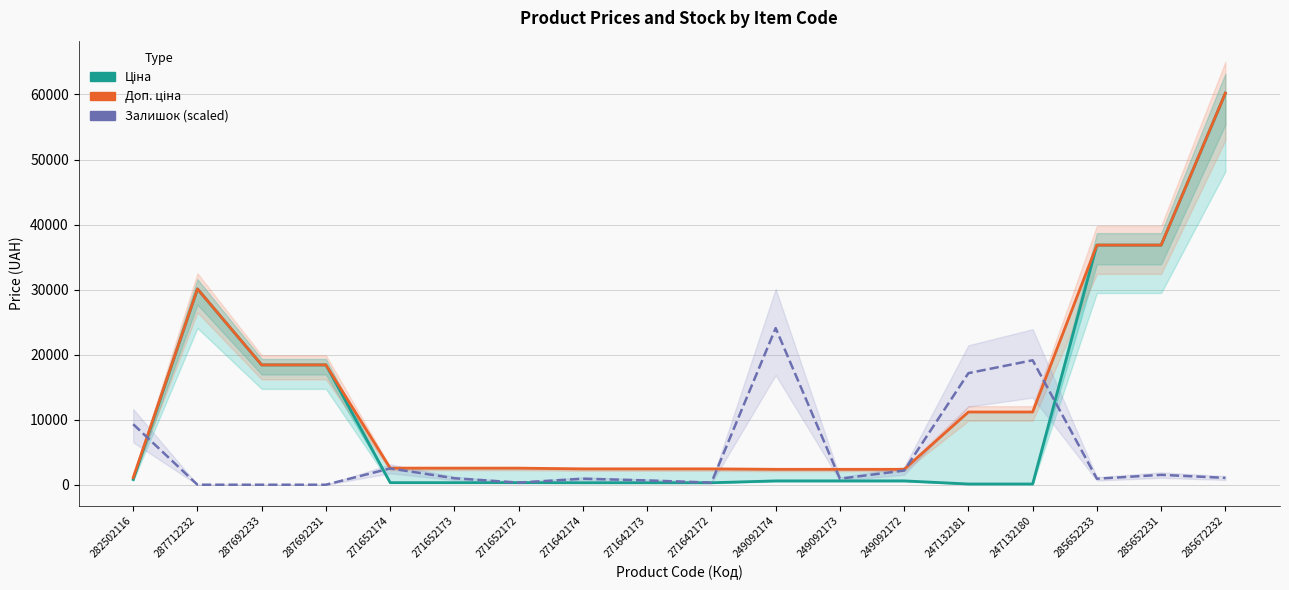

The value of Доп. ціна at 247132181 is 17186.3. True or false?

False